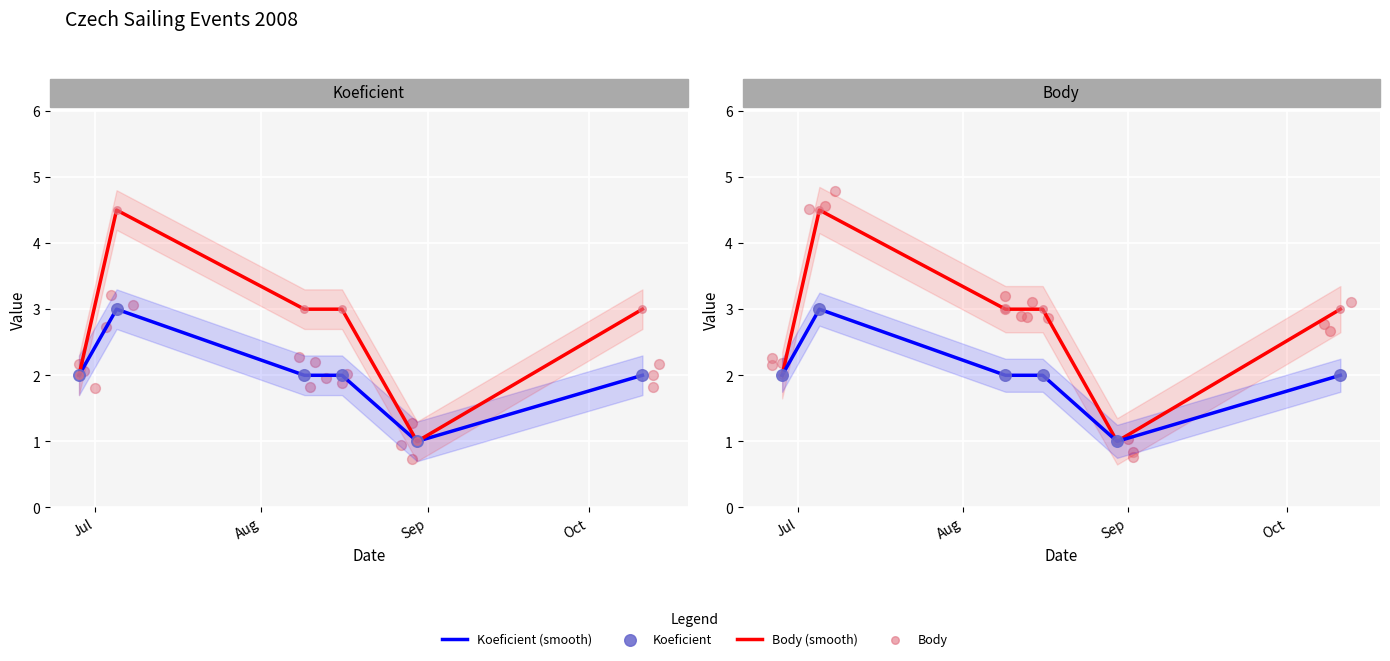

Which series has the largest total across all categories?

Body (smooth)